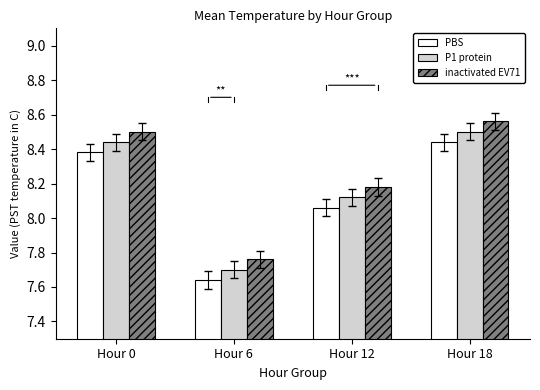

At which label does inactivated EV71 reach its minimum?

Hour 6